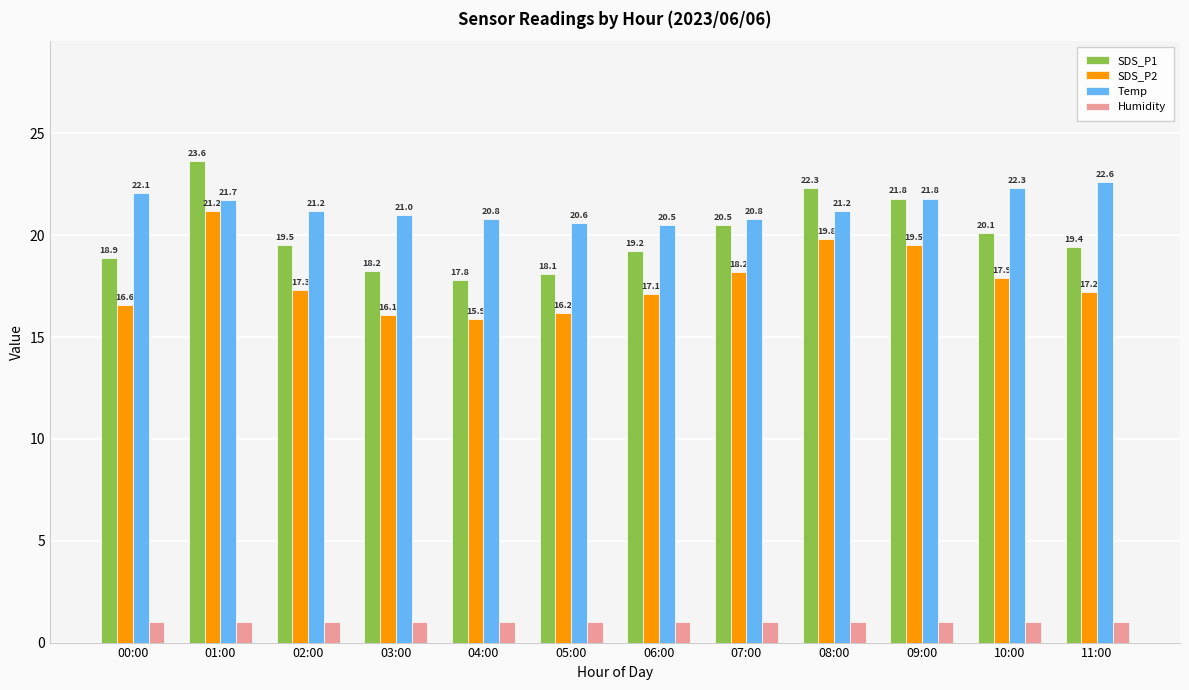

What are all the series names shown in the legend?

SDS_P1, SDS_P2, Temp, Humidity